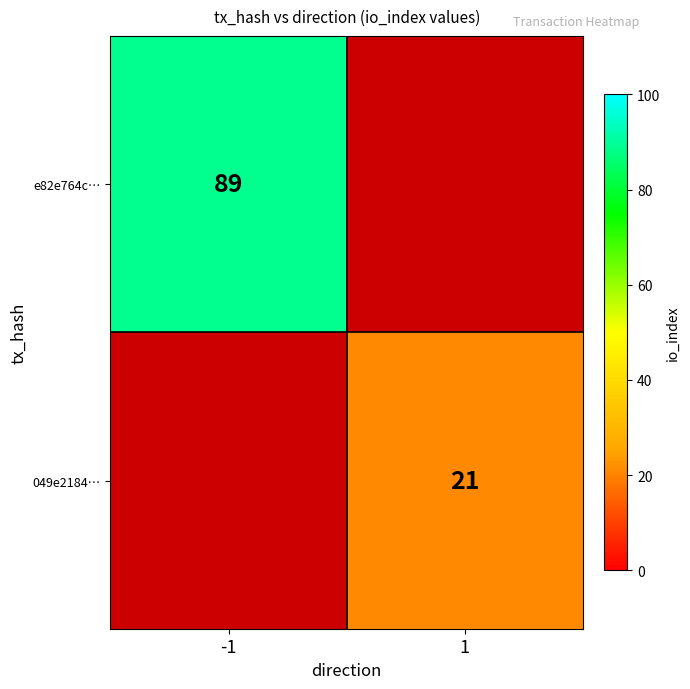

The 049e2184… series shows 29 at 1. True or false?

False